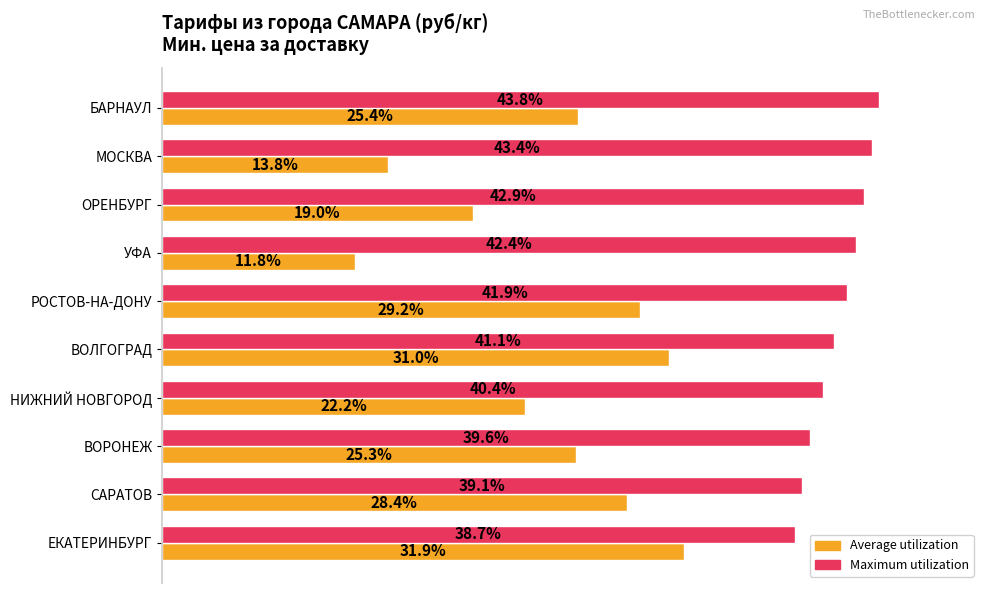

Rank the series by their average value, from lowest to highest.

Average utilization, Maximum utilization